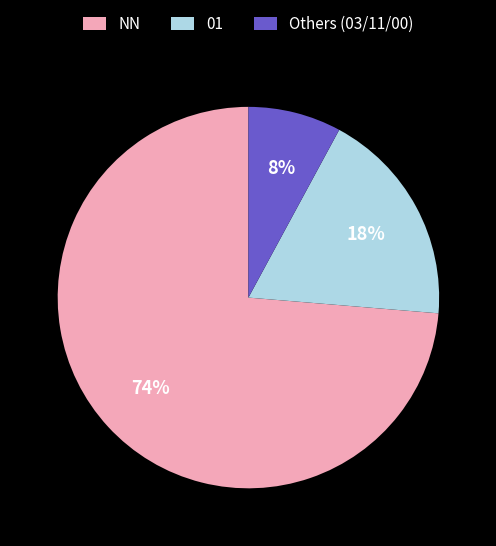

Which slice is the largest?

NN